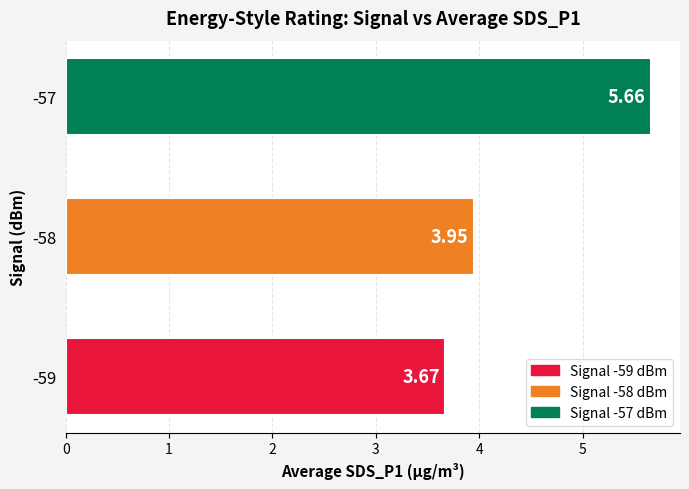

What is the change in value from -58 to -57?

+1.7